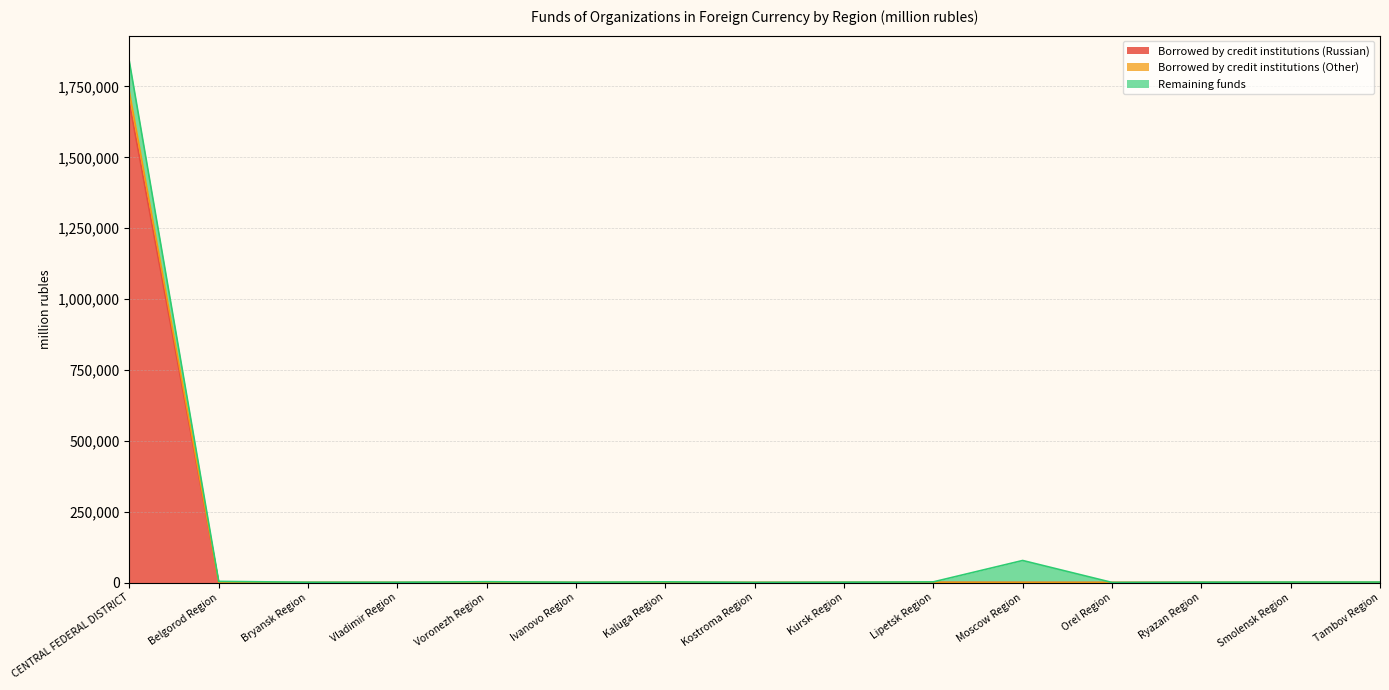

At which category is the sum across all series the highest?

CENTRAL FEDERAL DISTRICT